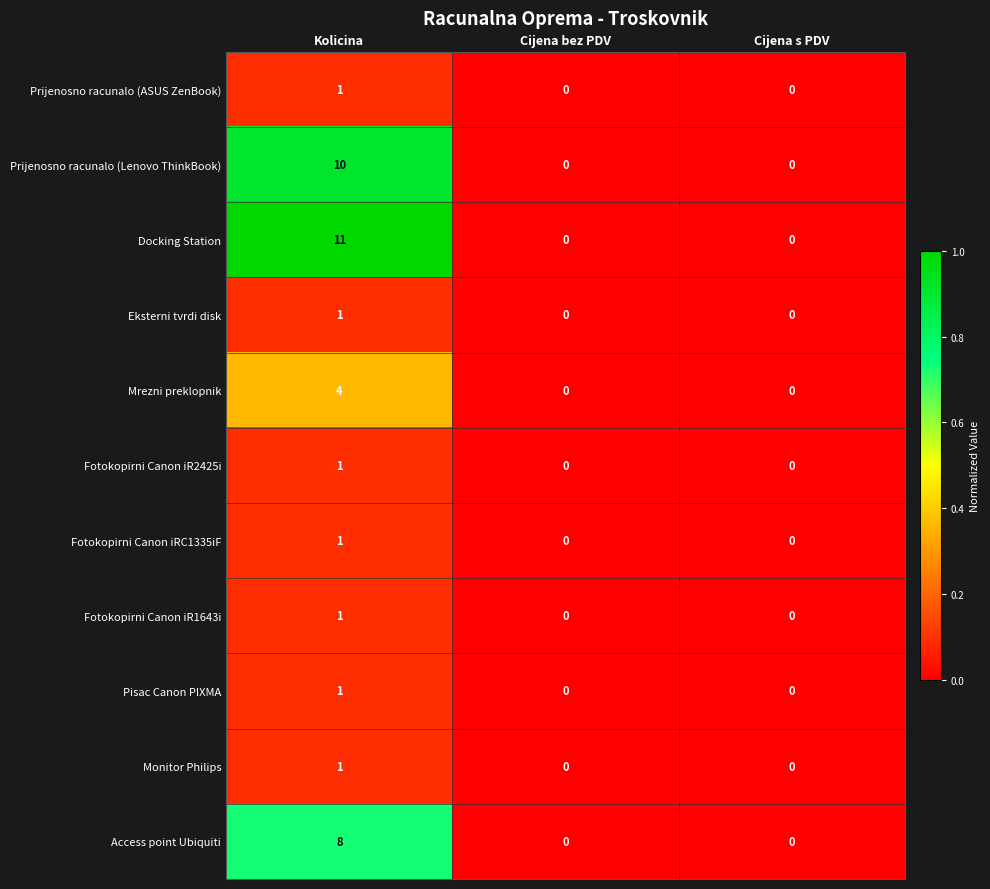

Which series has the largest total across all categories?

Docking Station